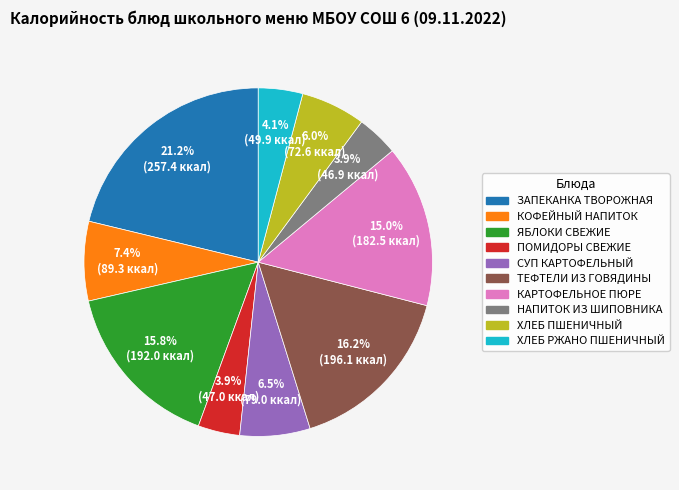

Is there any slice that represents more than half of the pie?

No